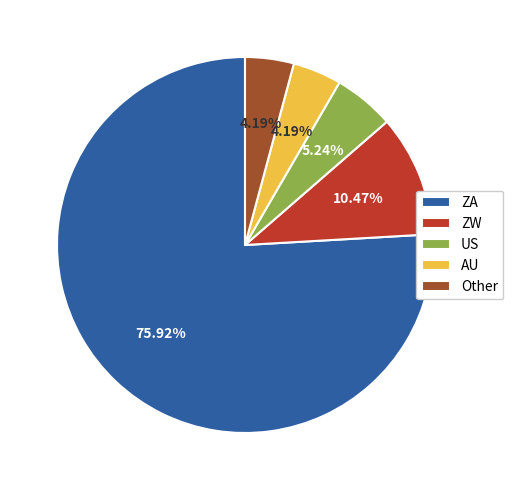

Which slice is the largest?

ZA